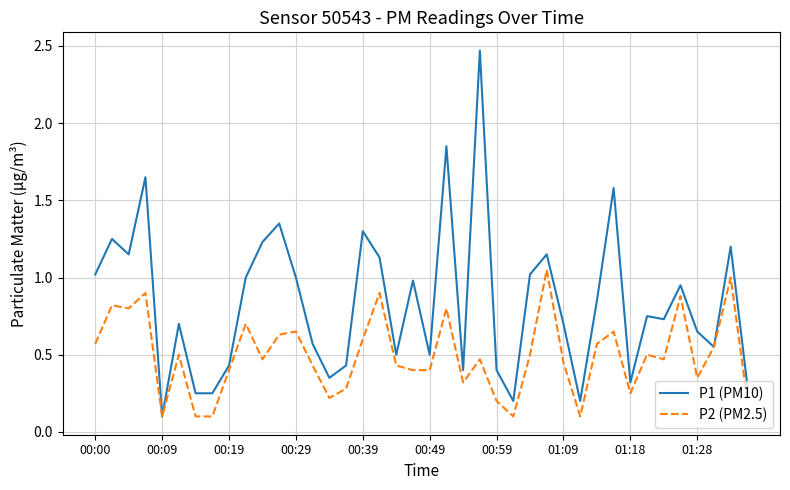

List the series in order of their peak value, lowest first.

P2 (PM2.5), P1 (PM10)